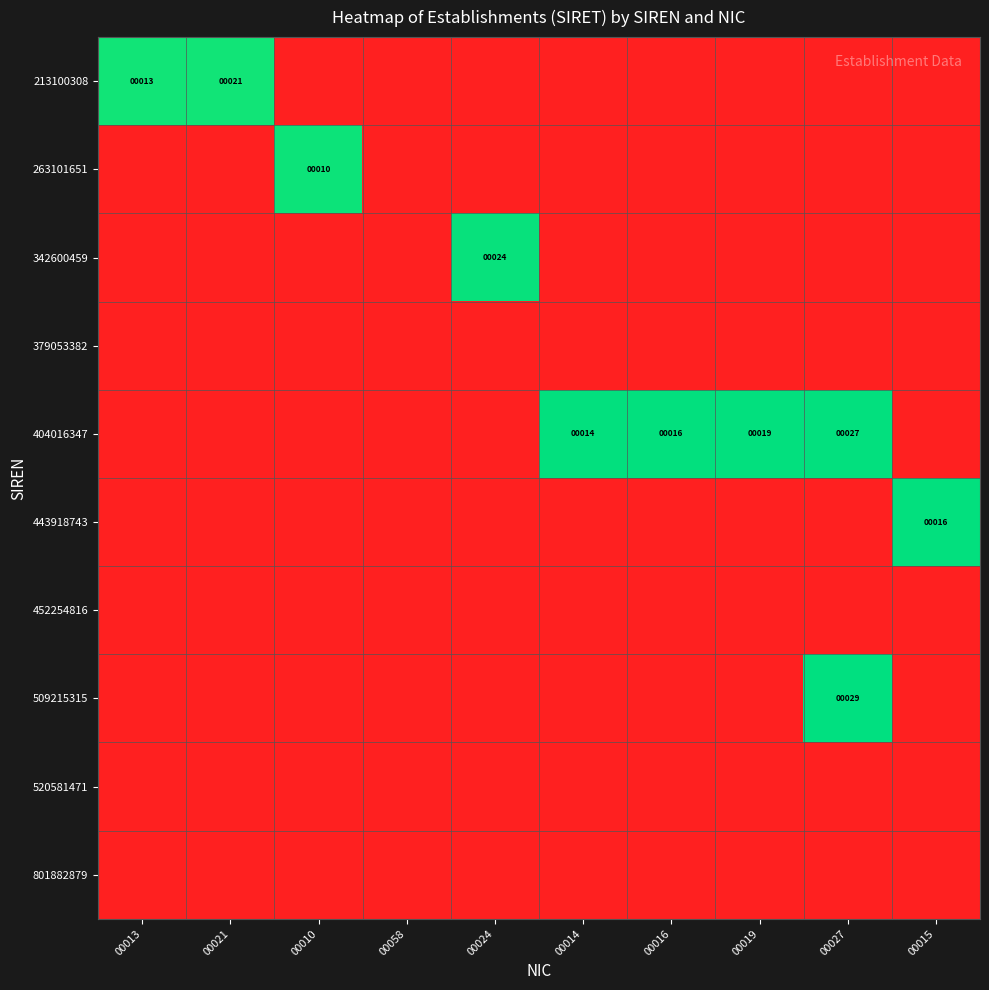

What is the difference between the maximum and minimum values in the 404016347 series?

13.6